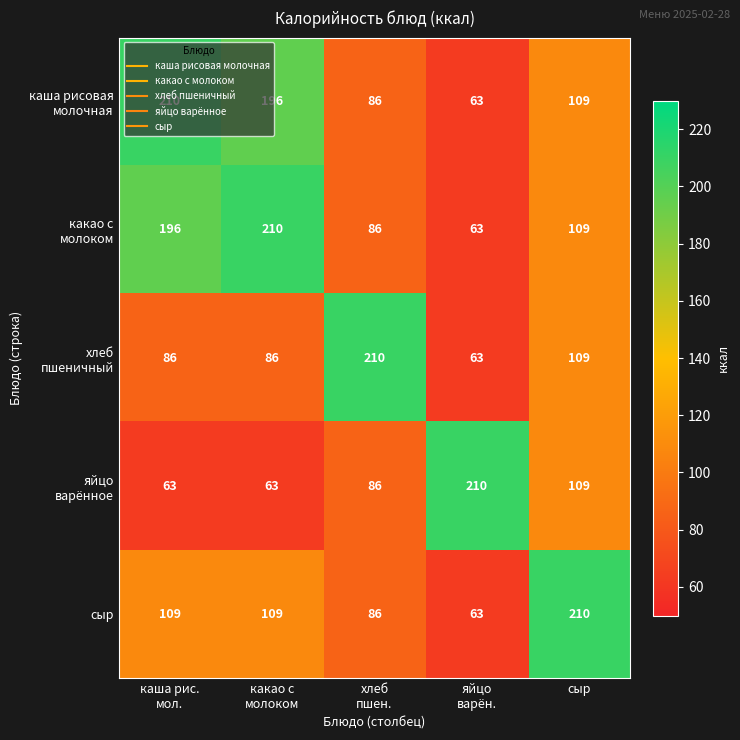

What is the spread (max minus min) of values at сыр?

101